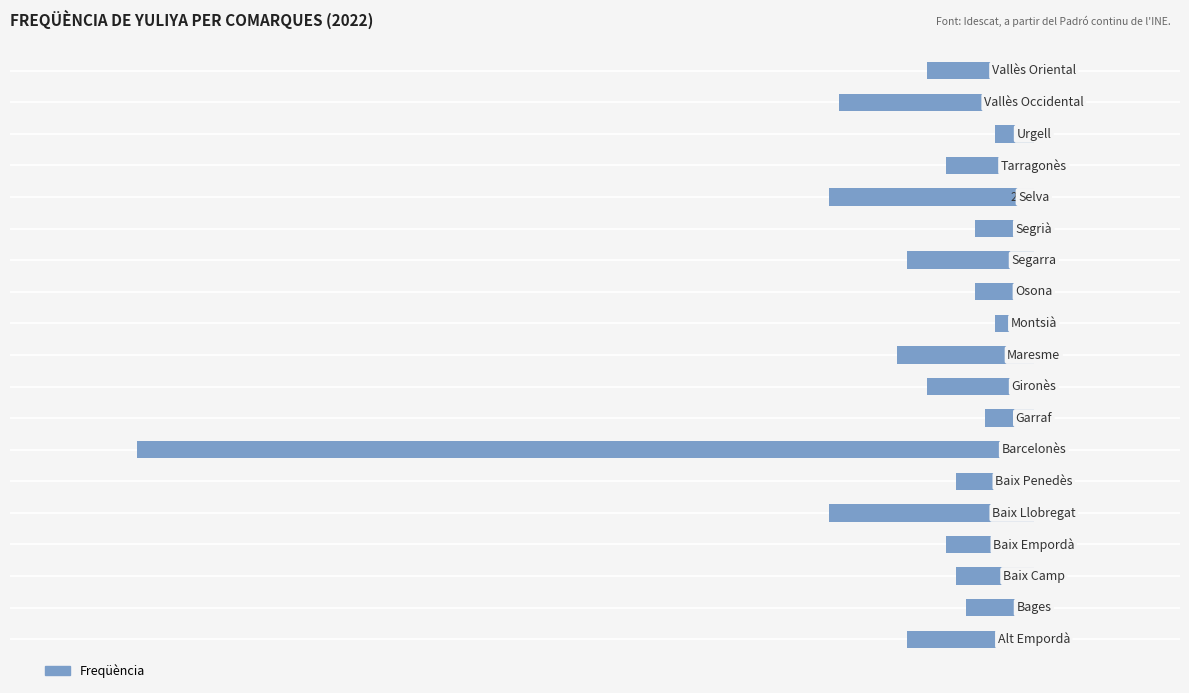

How many bars are there in total?

19